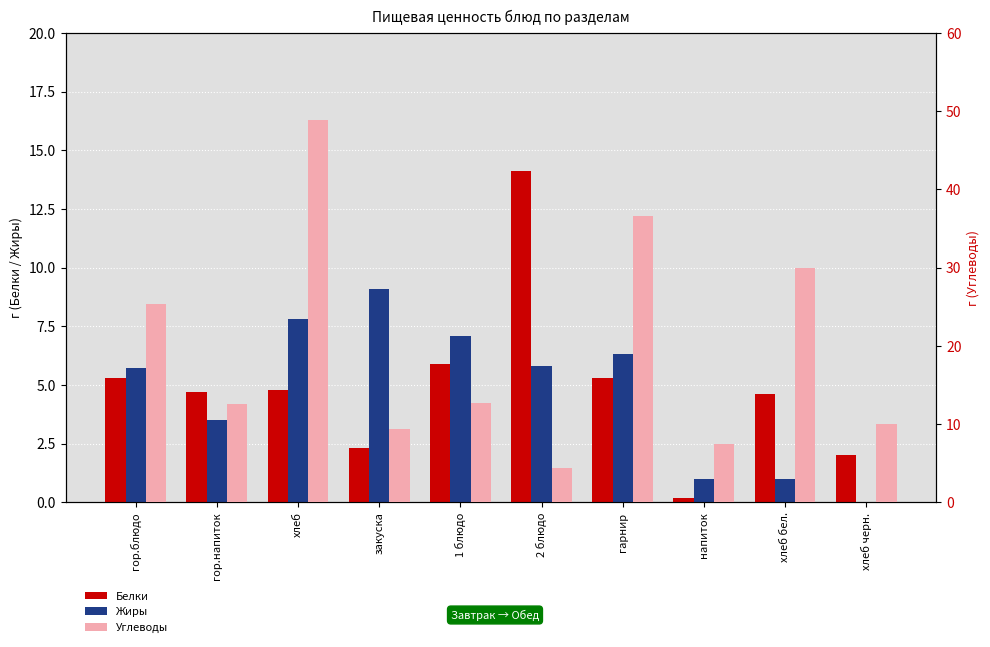

List the labels in order of Углеводы value, smallest first.

2 блюдо, напиток, закуска, хлеб черн., гор.напиток, 1 блюдо, гор.блюдо, хлеб бел., гарнир, хлеб